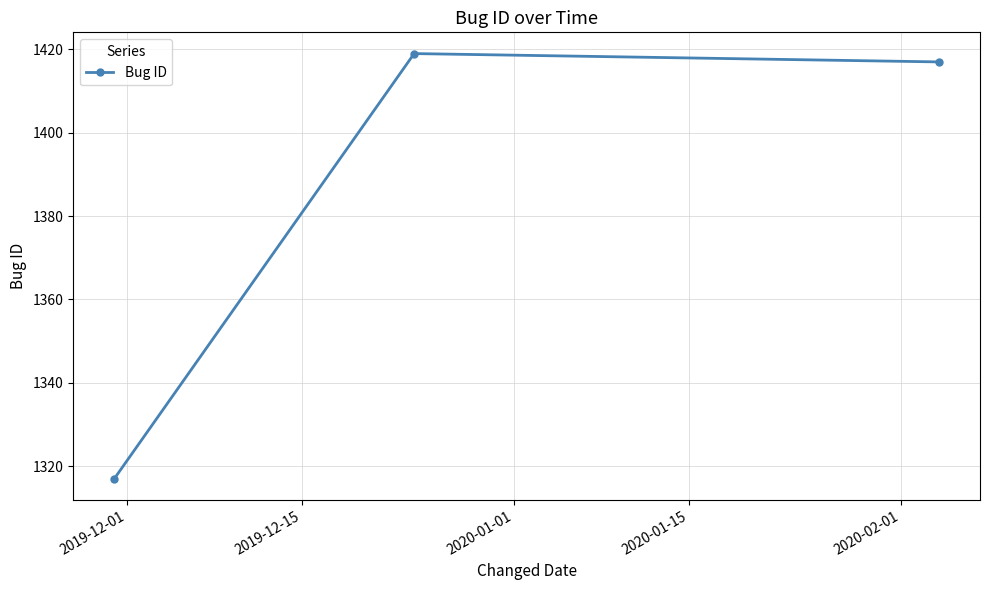

What is the maximum value shown in the chart?

1419